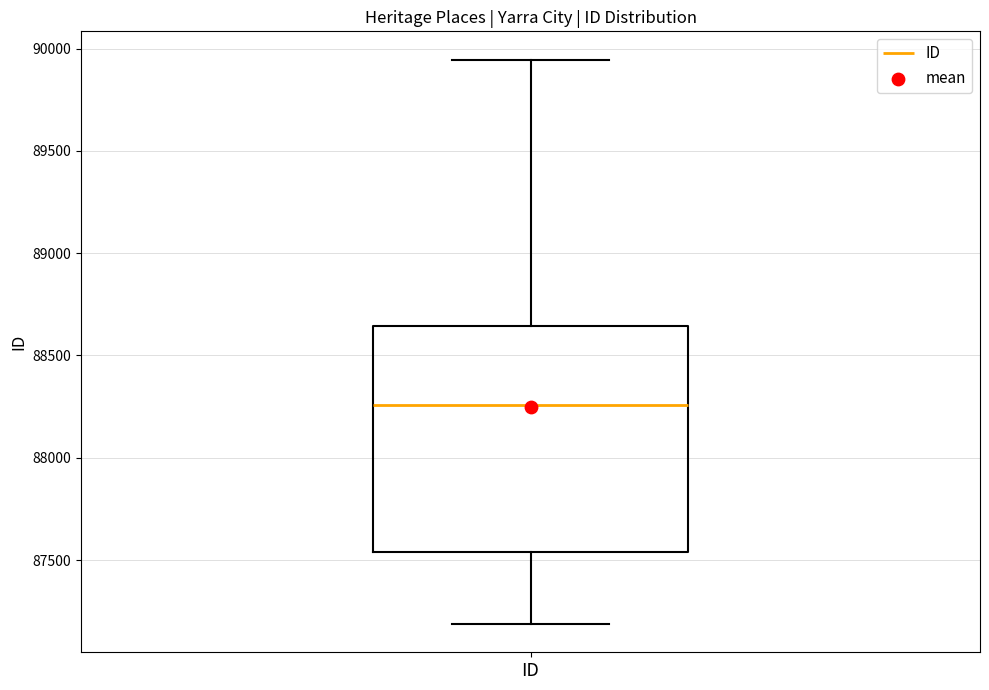

Where is the lower edge of the box for ID on the y-axis? The values are not printed on the chart, so give them approximately, as read against the axis.

87550